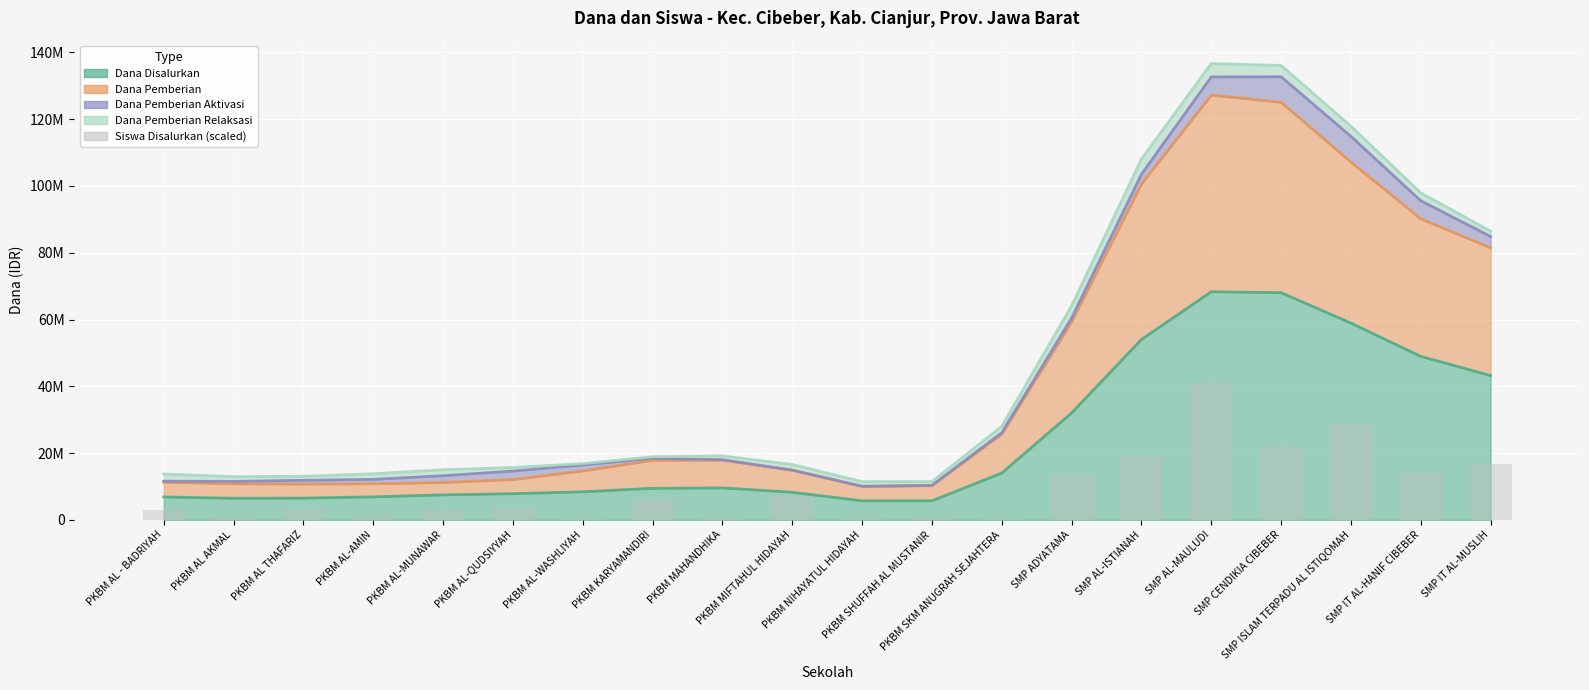

How many bars are there in total?

20